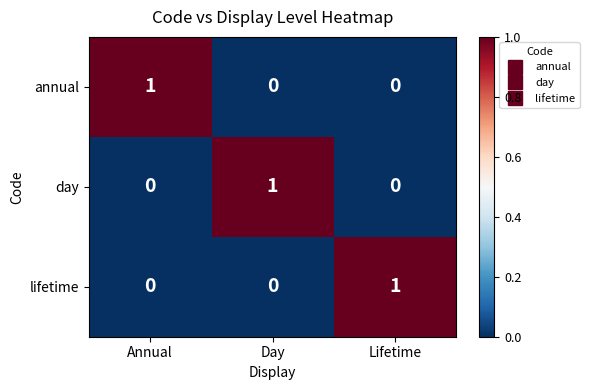

How many day values are between 0 and 1?

3